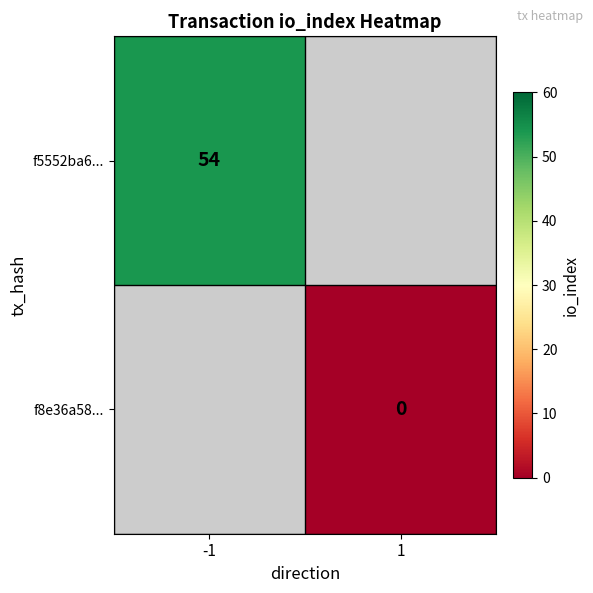

The value of f5552ba6... at -1 is 54. True or false?

True